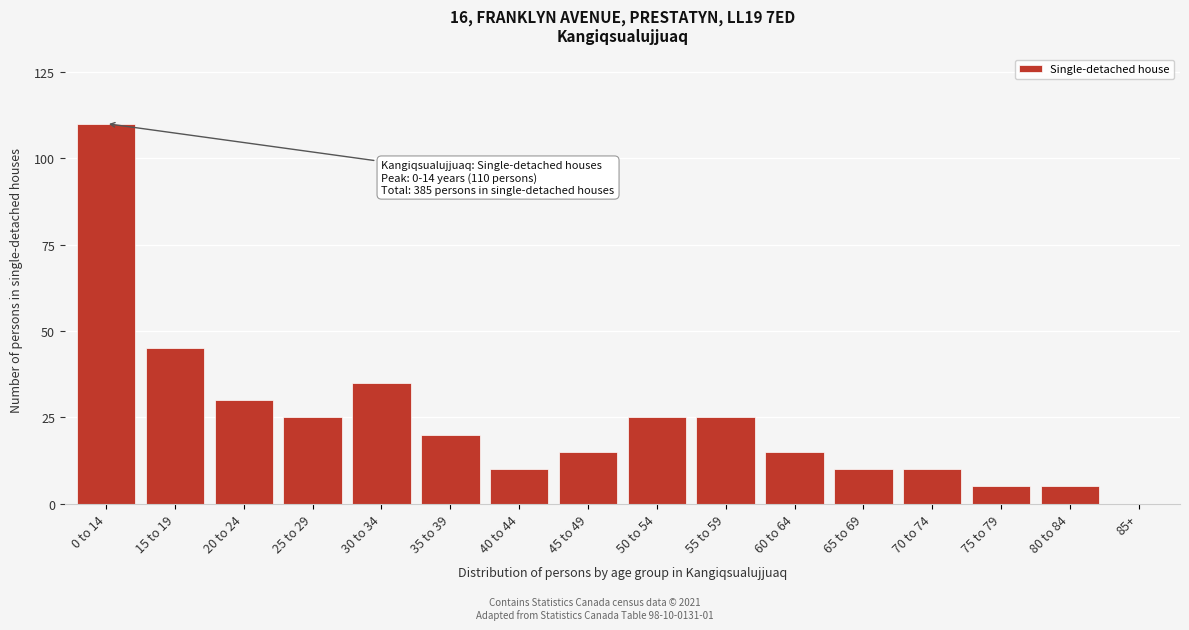

Reading left to right, transcribe all the data shown in this chart.

0 to 14=110	15 to 19=45	20 to 24=30	25 to 29=25	30 to 34=35	35 to 39=20	40 to 44=10	45 to 49=15	50 to 54=25	55 to 59=25	60 to 64=15	65 to 69=10	70 to 74=10	75 to 79=5	80 to 84=5	85+=0